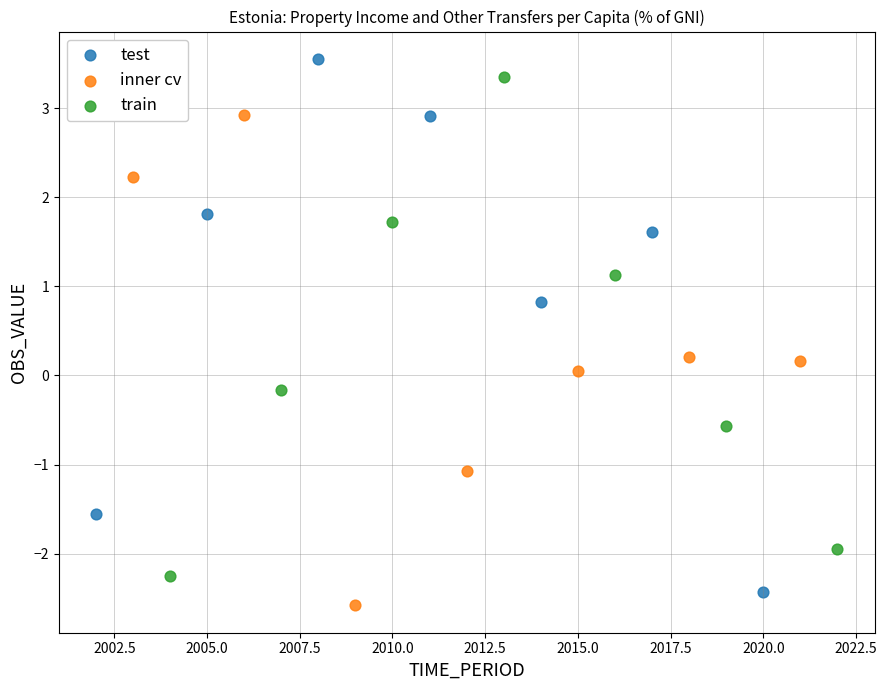

What are all the series names shown in the legend?

test, inner cv, train